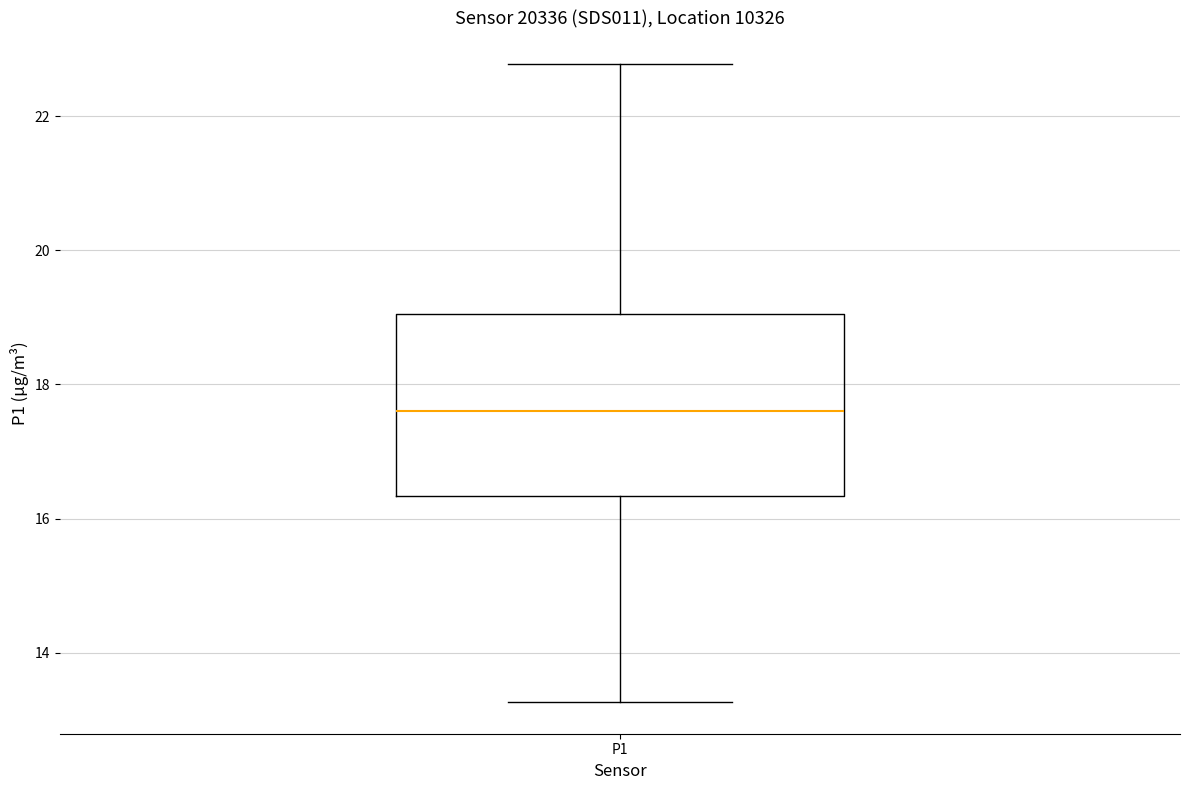

Read this box plot against the y-axis: the position of the median line, the range covered by the box, and the ends of both whiskers. The values are not printed on the chart, so give them approximately, as read against the axis.

median 17.6, box 16.4 to 19.0, whiskers 13.2 to 22.8